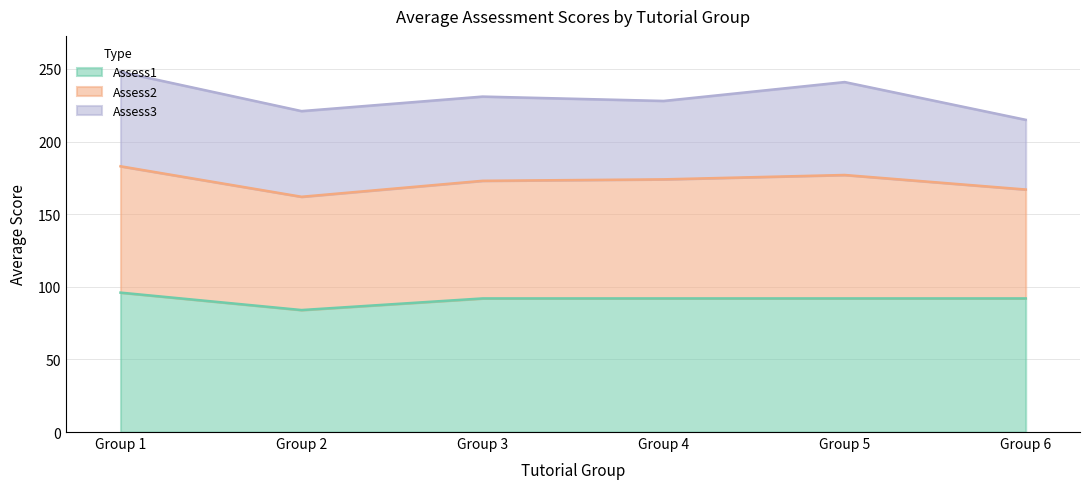

What is the total value across all series at Group 6?

215